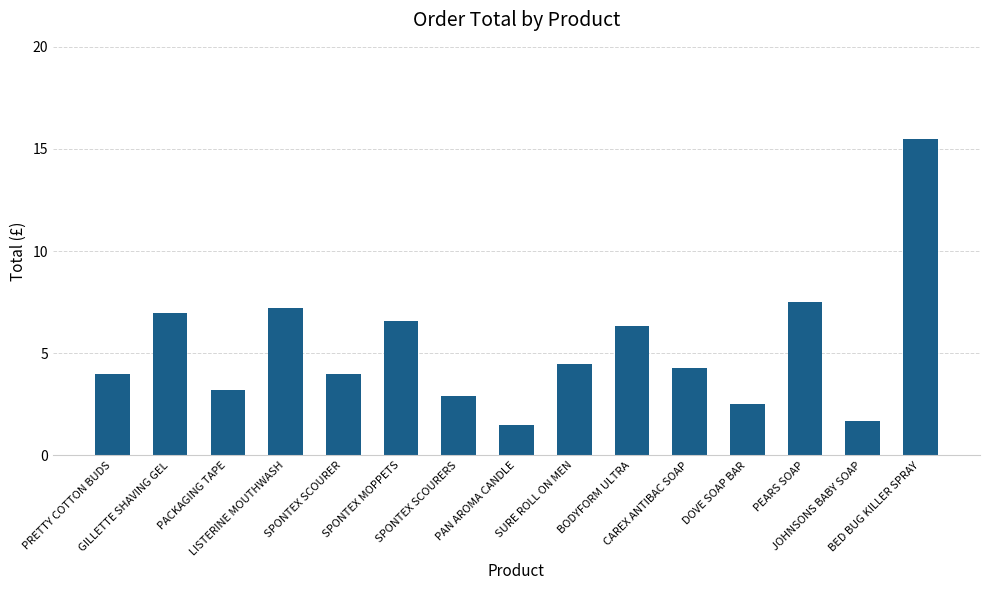

What is the smallest value displayed?

1.5